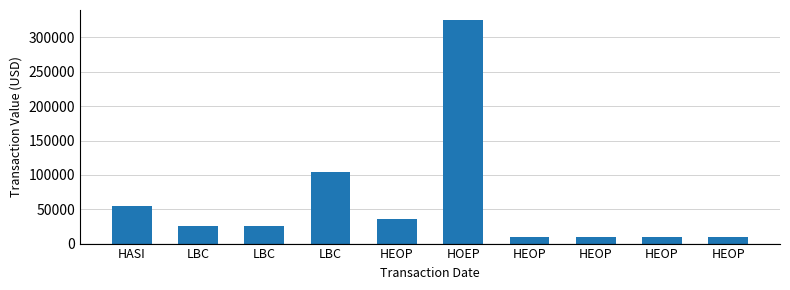

Is it true that the value at LBC is 43047?

False